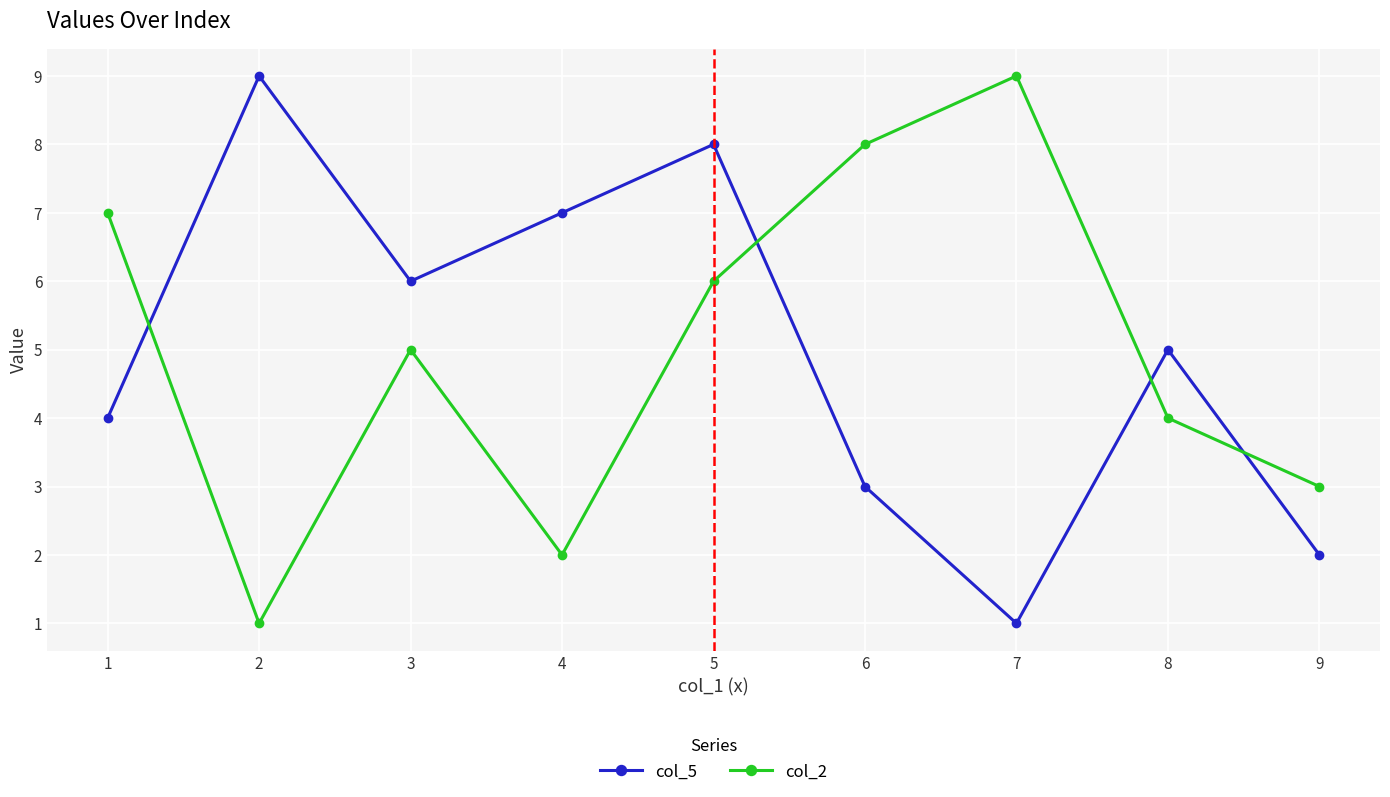

Rank the series at 2 from highest to lowest value.

col_5, col_2